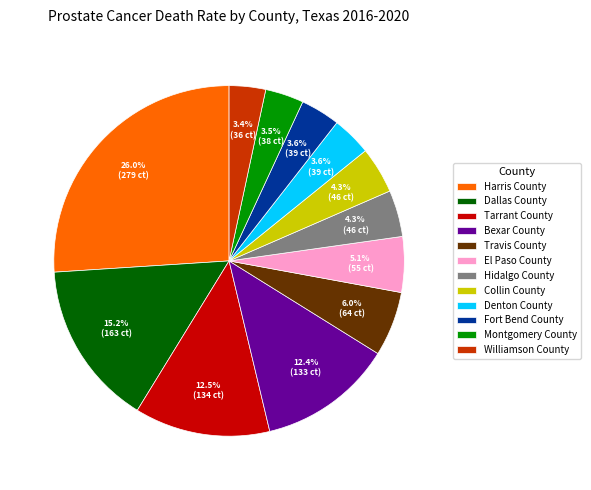

How many slices are in this pie chart?

12